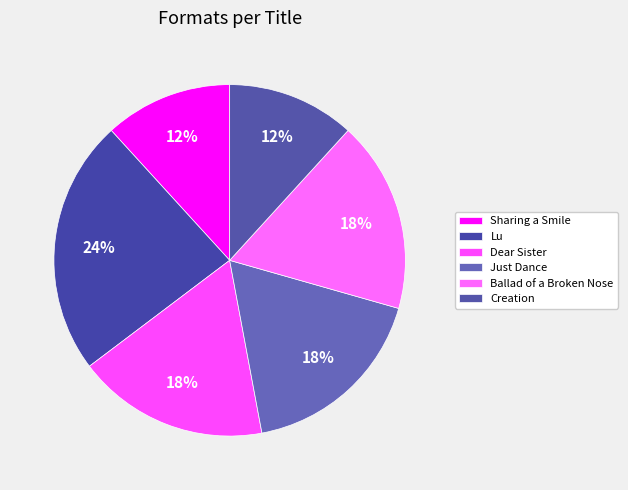

Rank the categories by value from lowest to highest.

Sharing a Smile, Creation, Dear Sister, Just Dance, Ballad of a Broken Nose, Lu